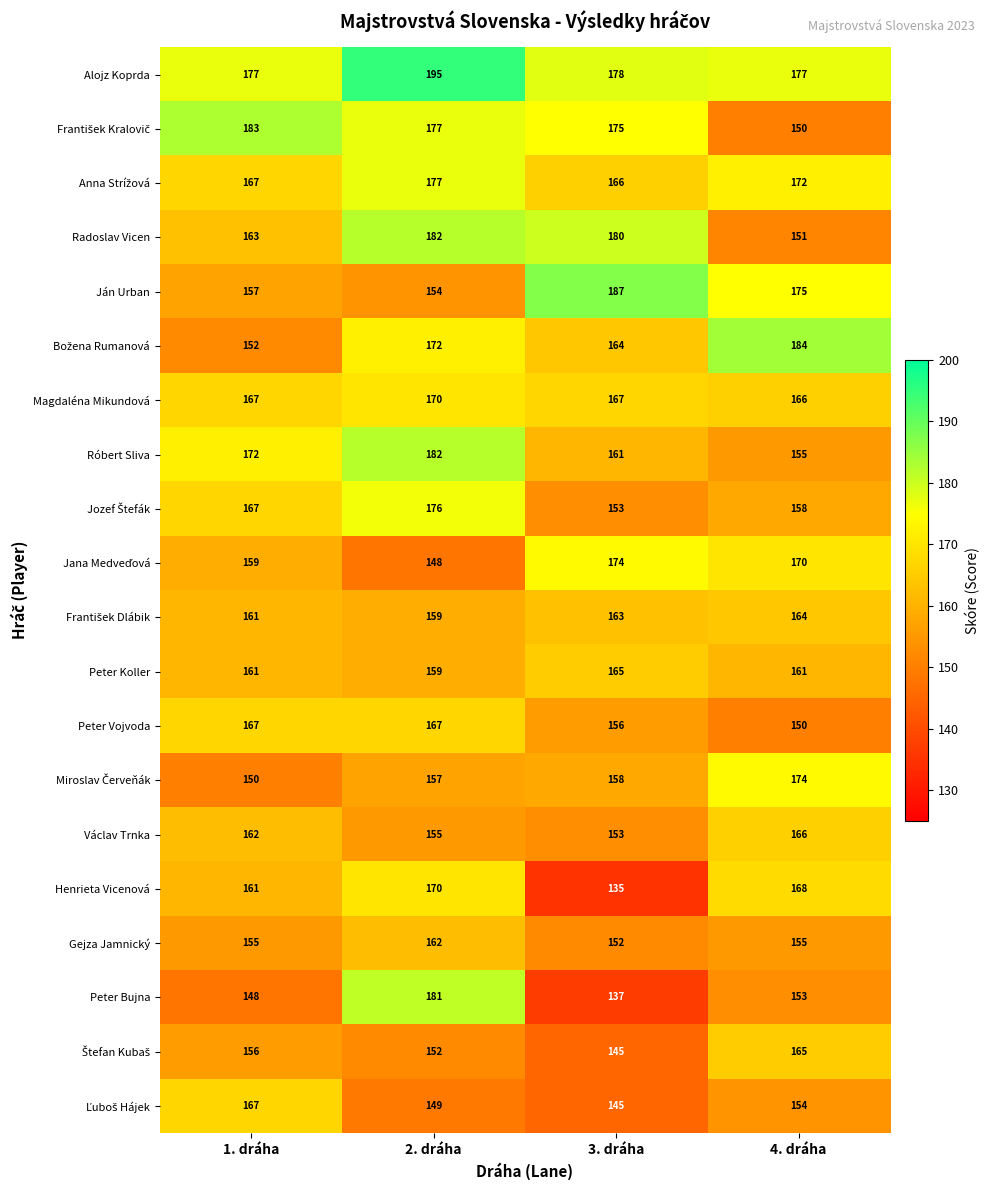

List the labels in order of Róbert Sliva value, smallest first.

4. dráha, 3. dráha, 1. dráha, 2. dráha